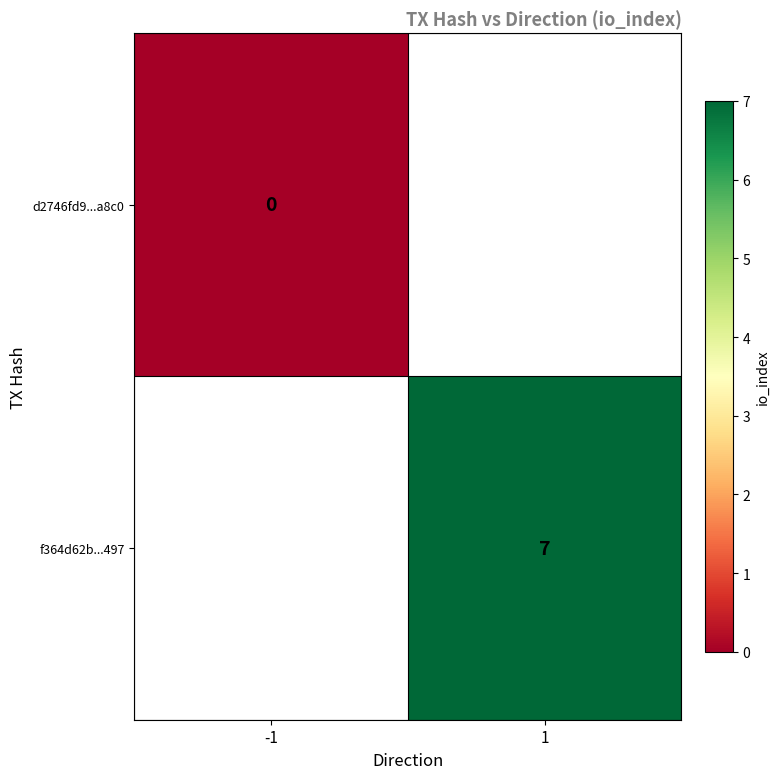

Is it true that f364d62b...497 equals 7 at 1?

True